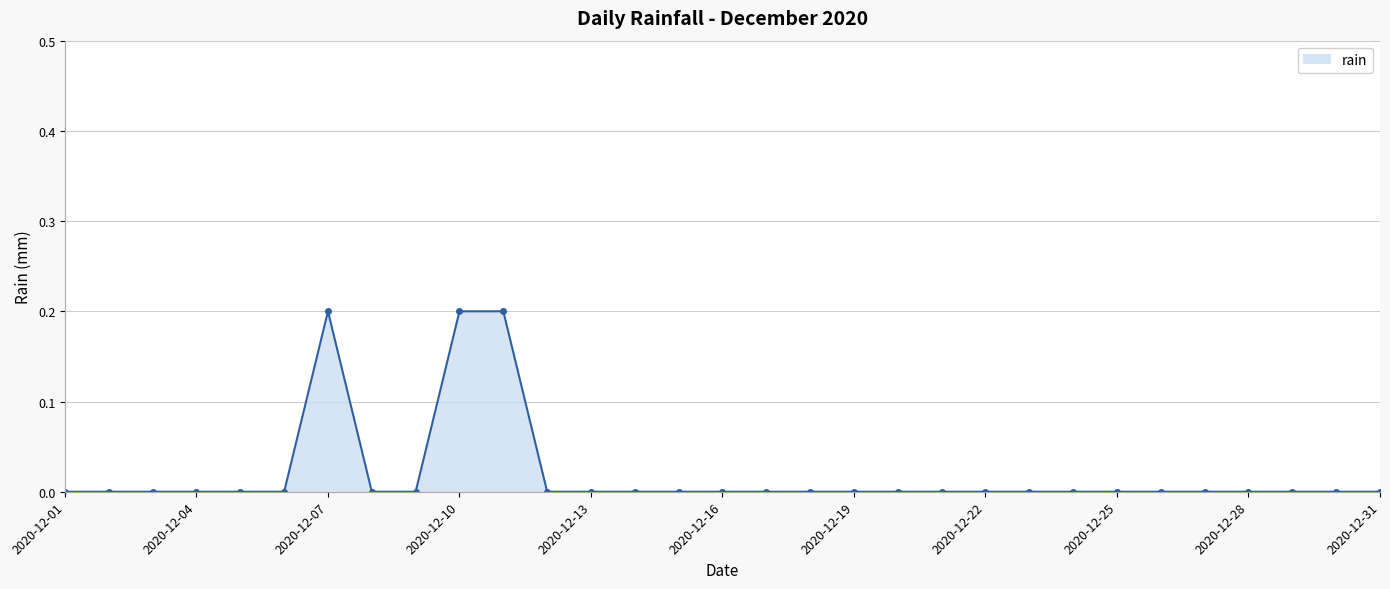

What is the value of the 7th point from the left?

0.2